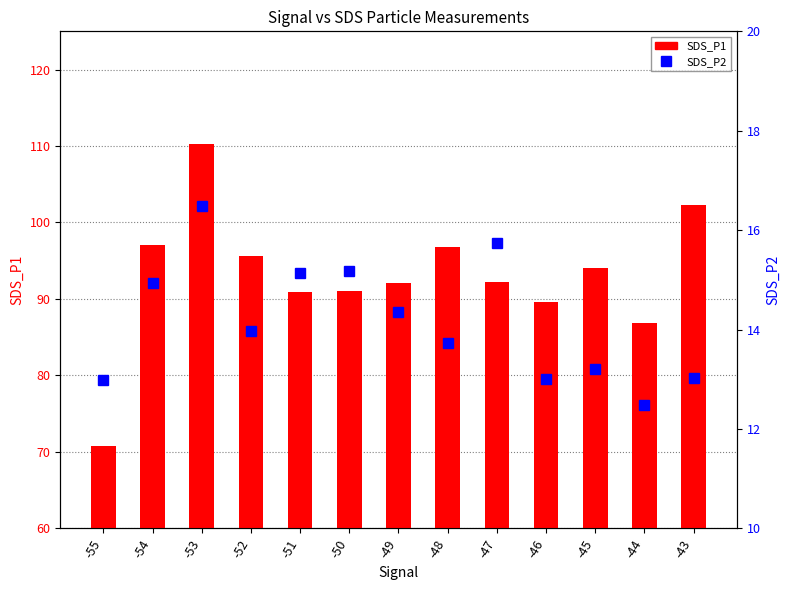

How many values in the SDS_P2 series are below 13?

2